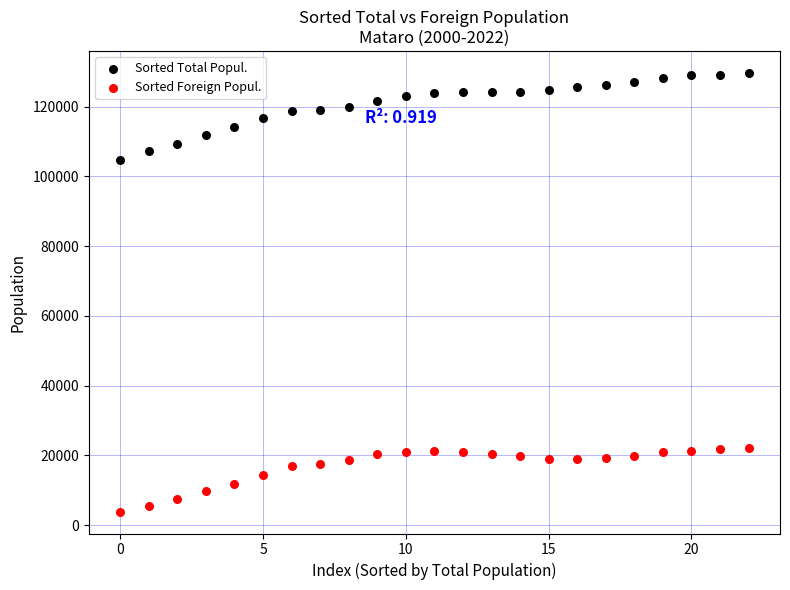

What are all the series names shown in the legend?

Sorted Total Popul., Sorted Foreign Popul.